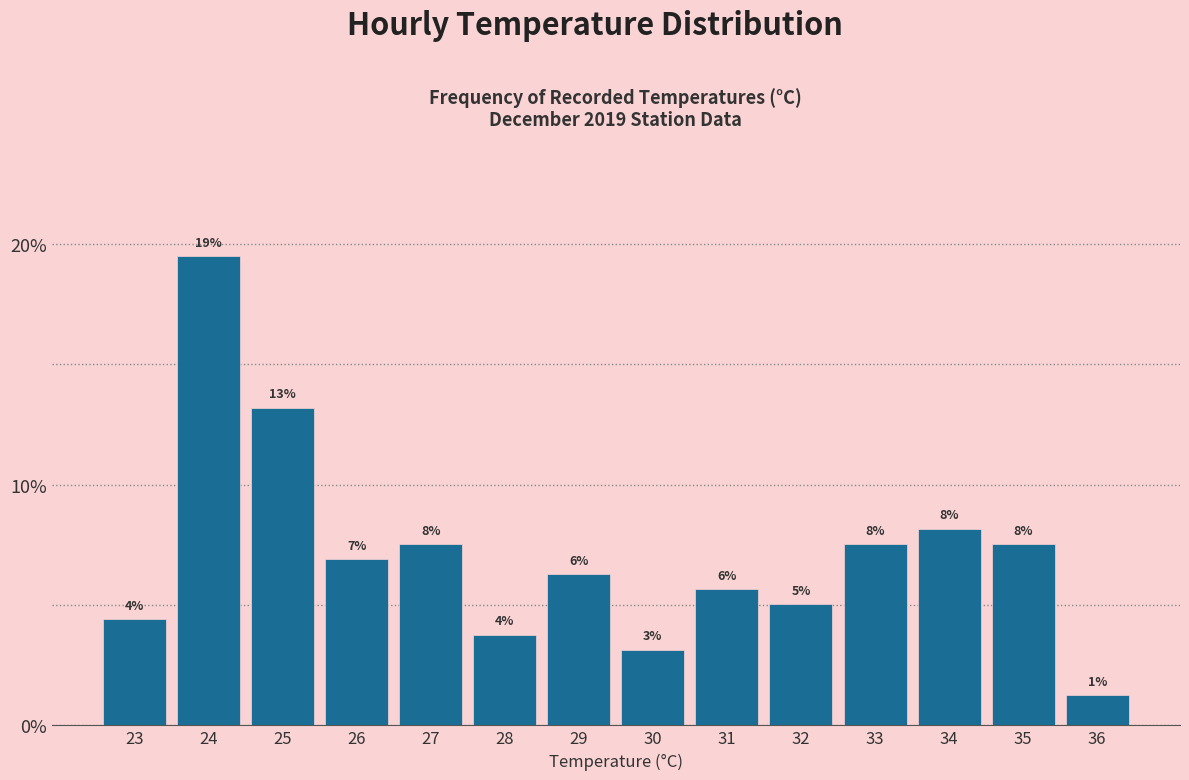

Does the chart contain any negative values?

No